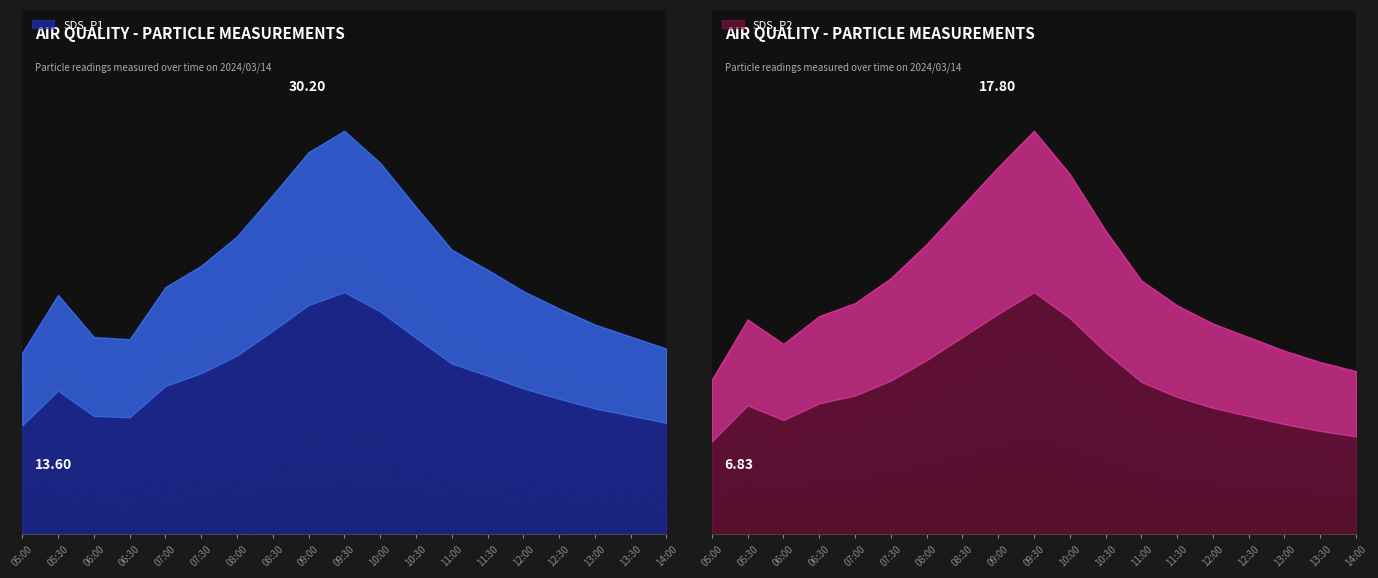

Where is SDS_P1 nearest to the value 21?

11:00